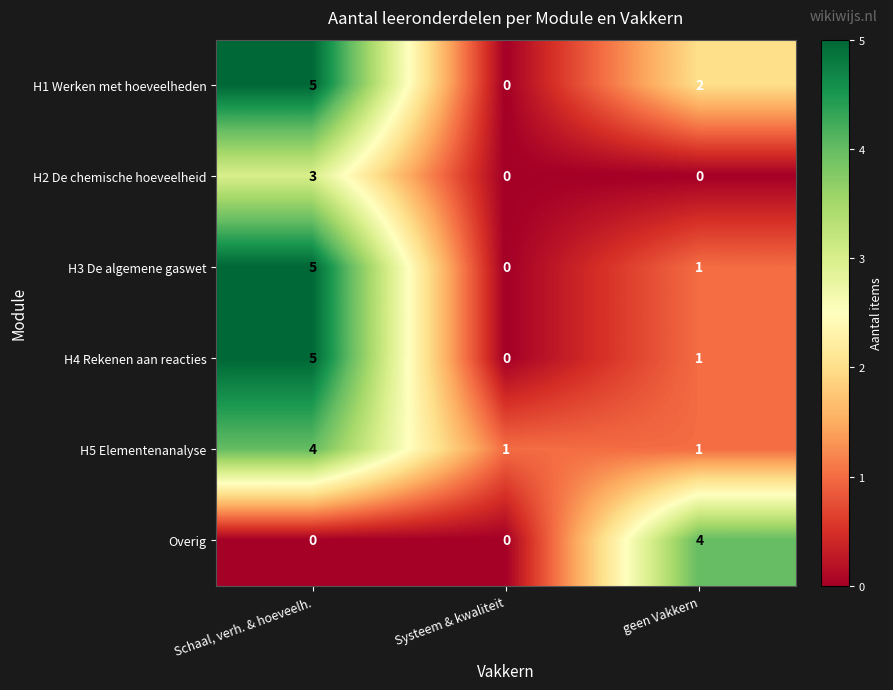

Rank the categories by H4 Rekenen aan reacties value from highest to lowest.

Schaal, verh. & hoeveelh., geen Vakkern, Systeem & kwaliteit